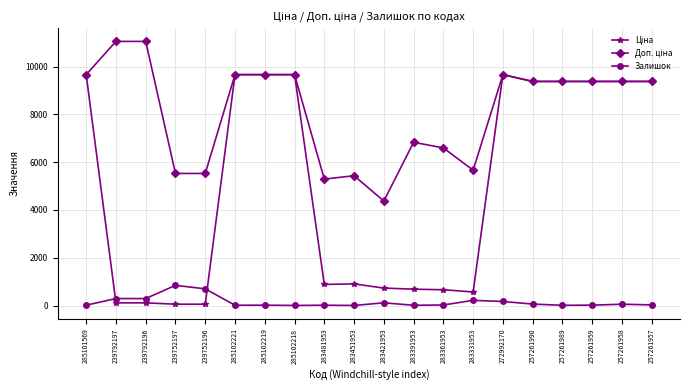

What is the maximum value shown in the chart?

11055.0